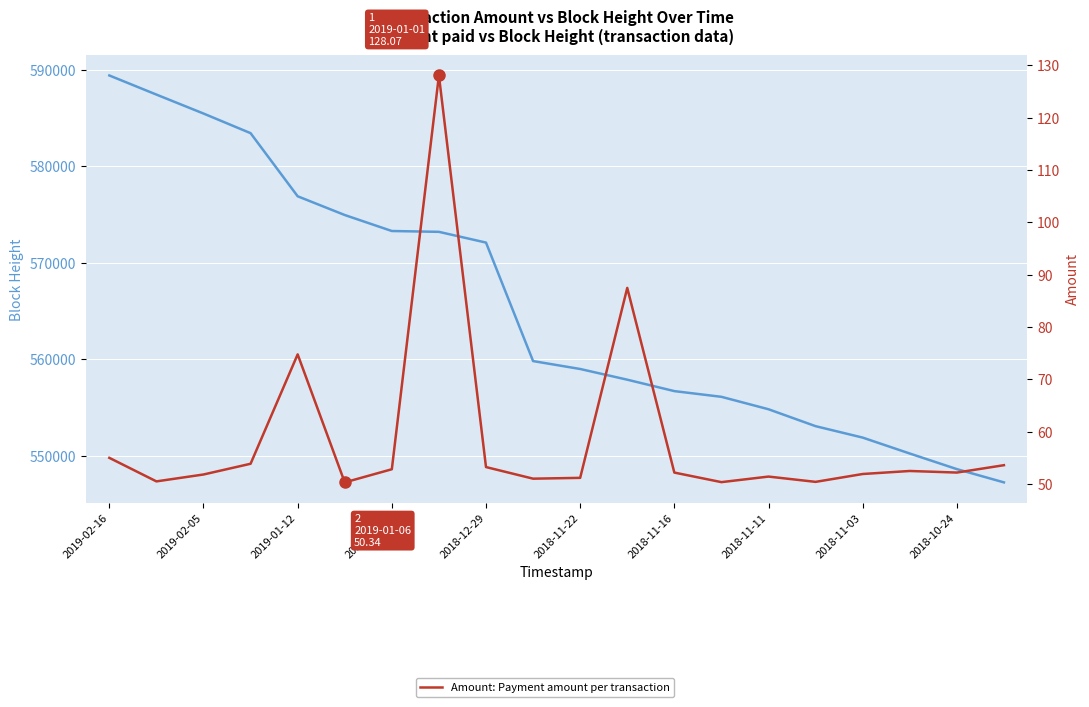

True or false: Amount and Height cross at least once.

False